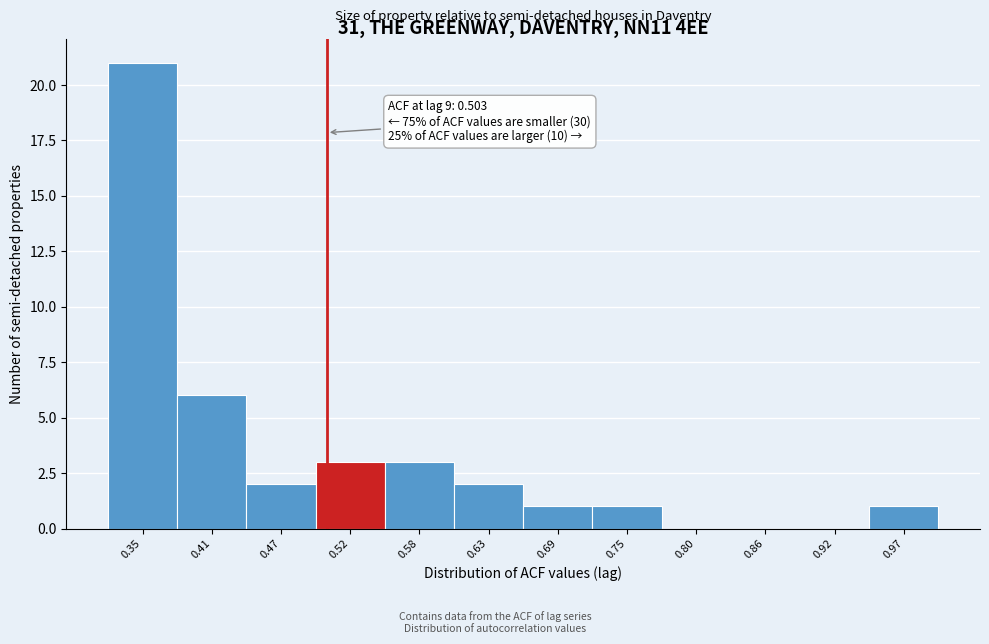

Over which range of the x-axis is the bar tallest?

0.33 to 0.38